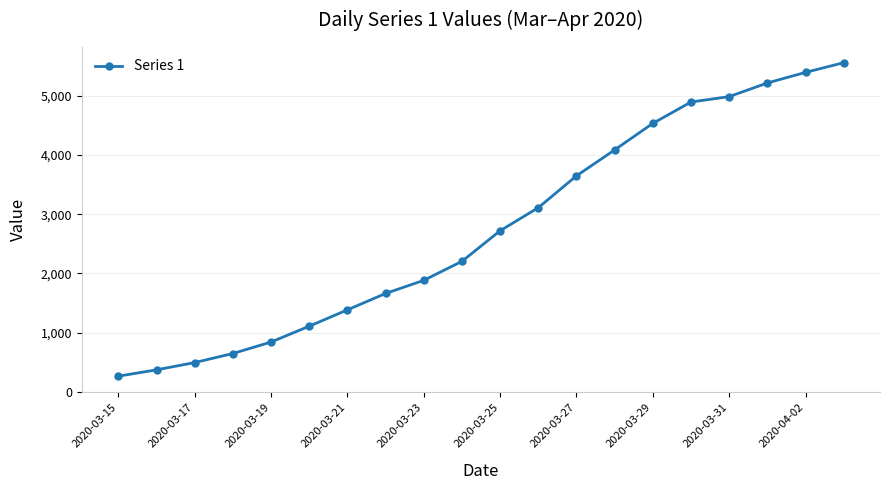

What is the greatest value displayed?

5562